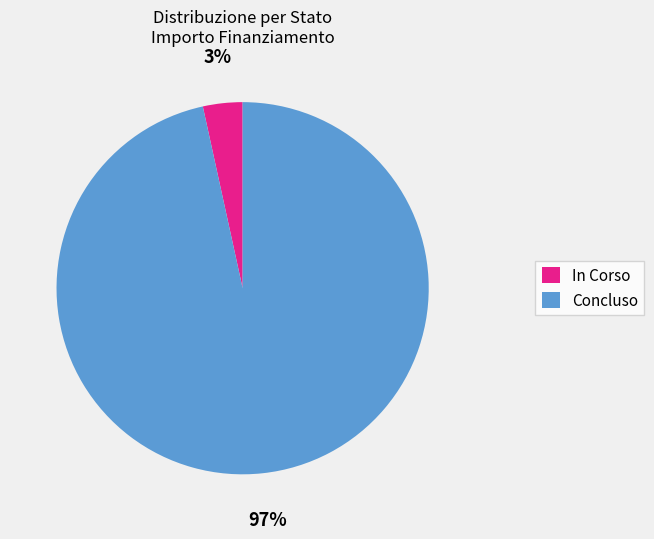

Rank the categories by value from highest to lowest.

Concluso, In Corso